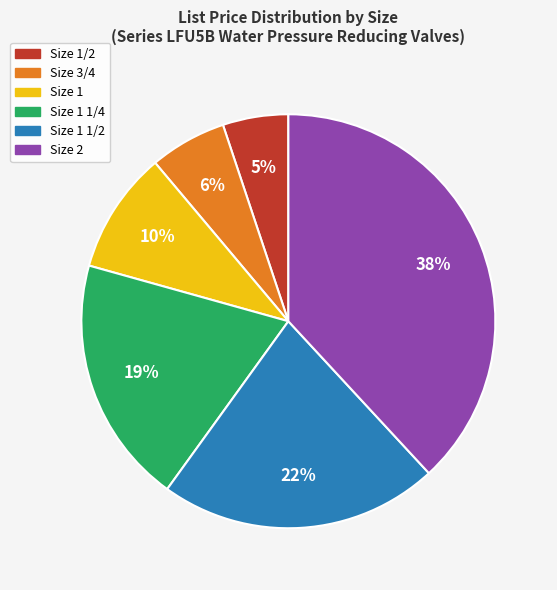

Does any single category account for the majority?

No